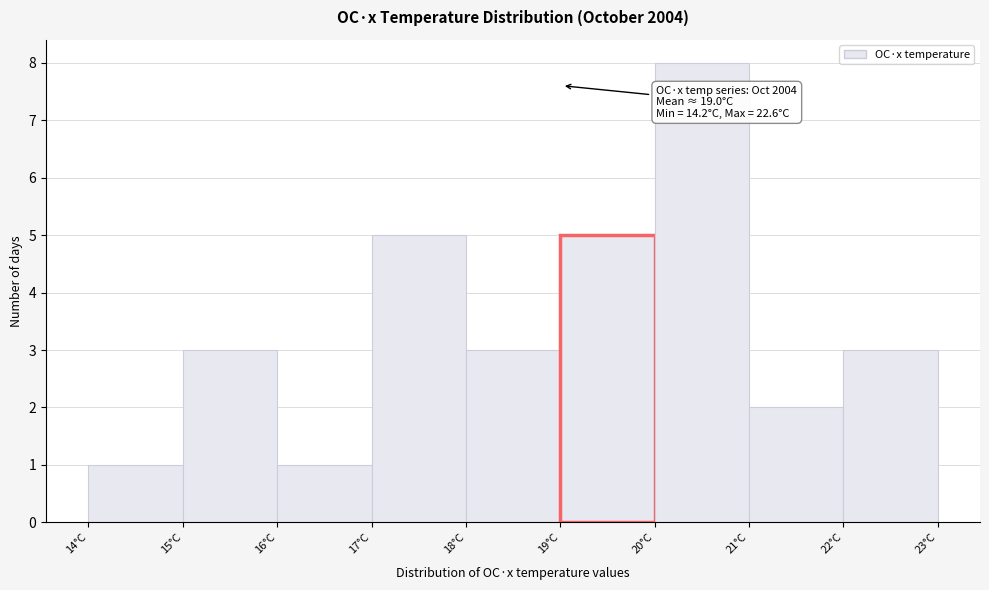

Over which range of the x-axis is the bar tallest?

20 to 21